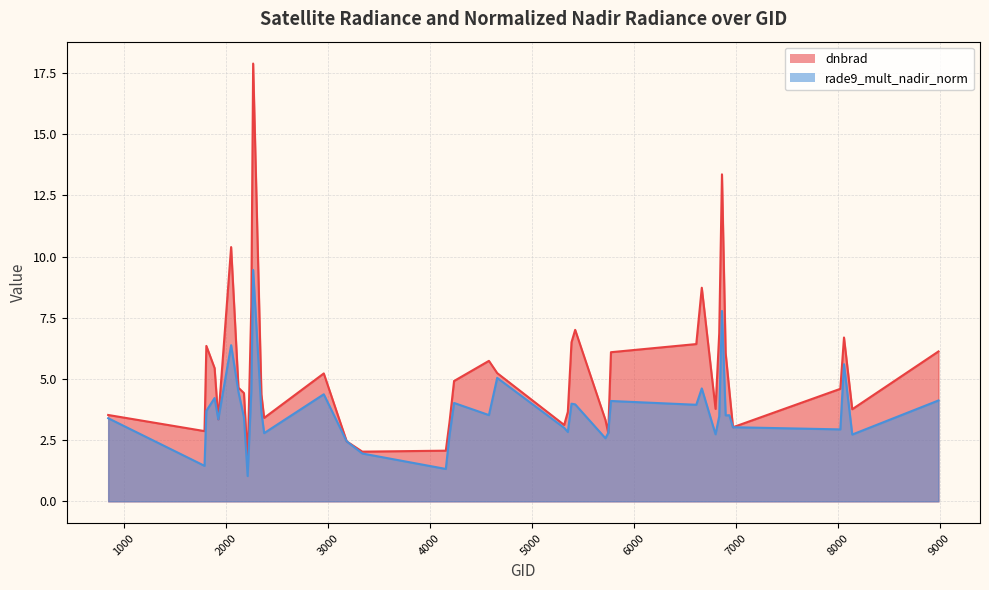

Which series has the largest total across all categories?

dnbrad